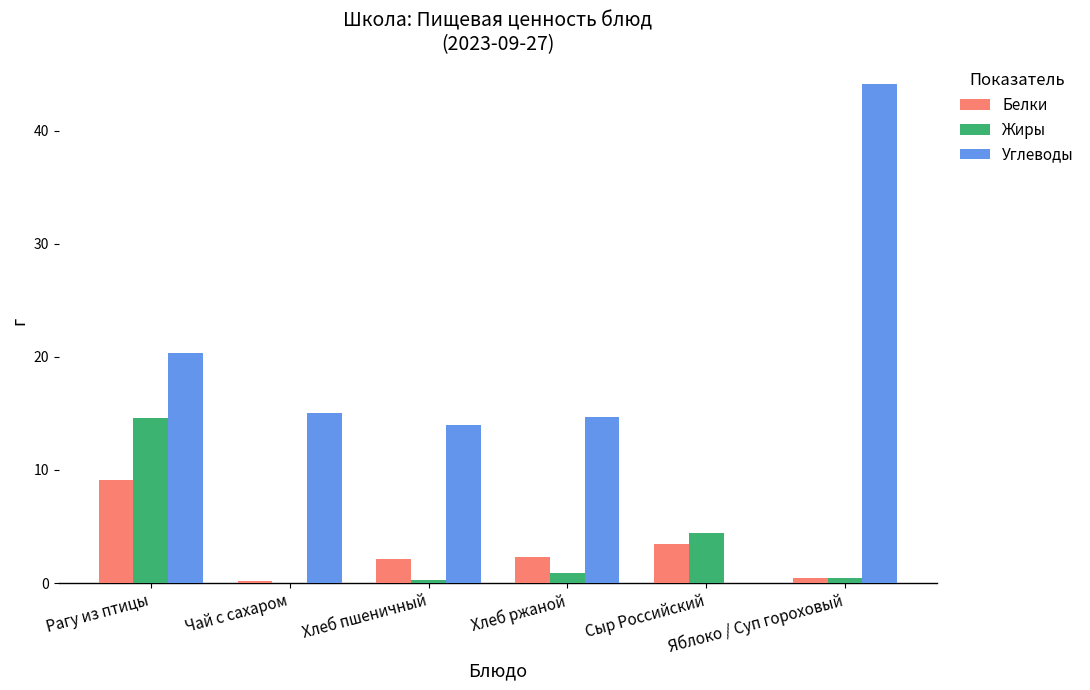

What is the maximum value for Углеводы?

44.2